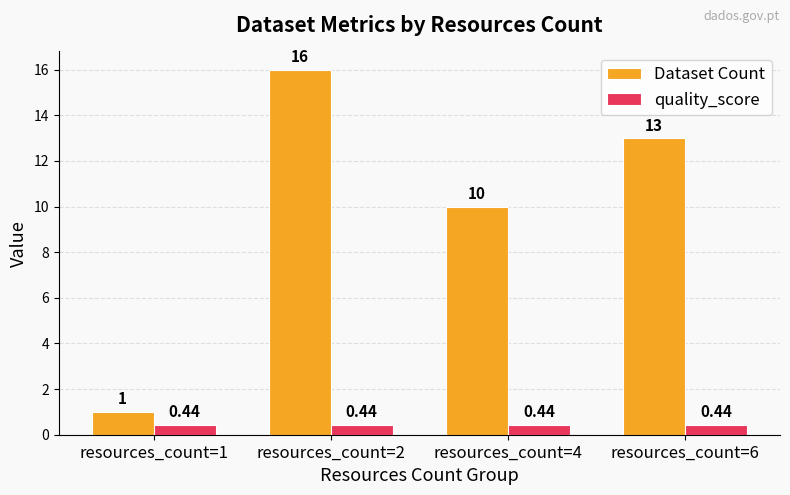

List the series in order of their peak value, lowest first.

quality_score, Dataset Count